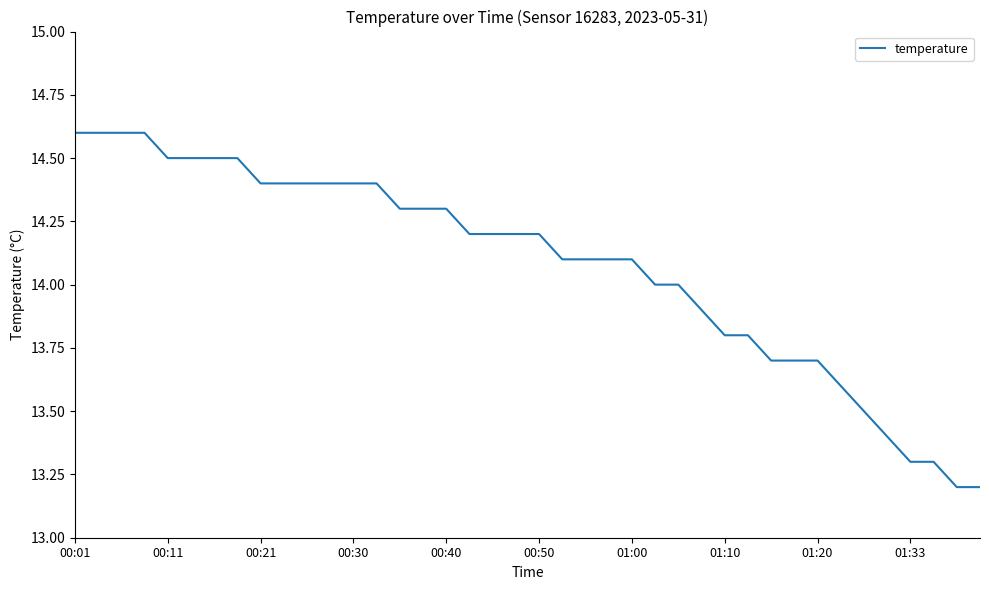

Reading left to right, what are all the values shown in this chart?

14.6	14.6	14.6	14.6	14.5	14.5	14.5	14.5	14.4	14.4	14.4	14.4	14.4	14.4	14.3	14.3	14.3	14.2	14.2	14.2	14.2	14.1	14.1	14.1	14.1	14.0	14.0	13.9	13.8	13.8	13.7	13.7	13.7	13.6	13.5	13.4	13.3	13.3	13.2	13.2